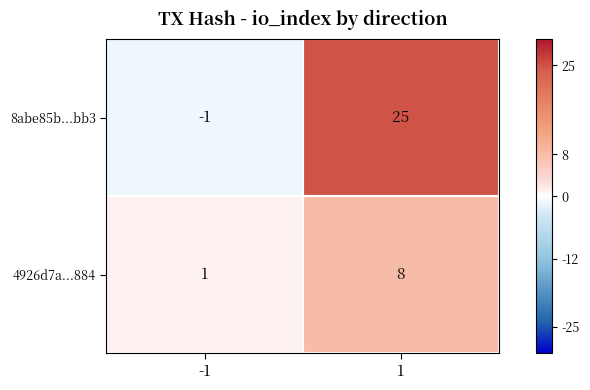

Which series has the largest total across all categories?

8abe85b...bb3